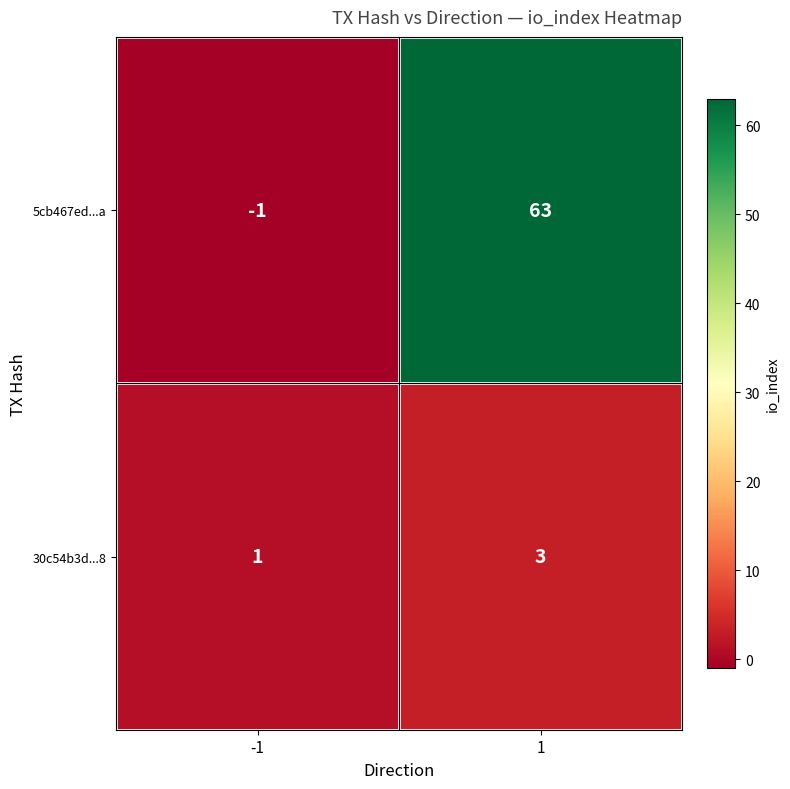

Is it true that 5cb467ed...a equals 0 at -1?

False